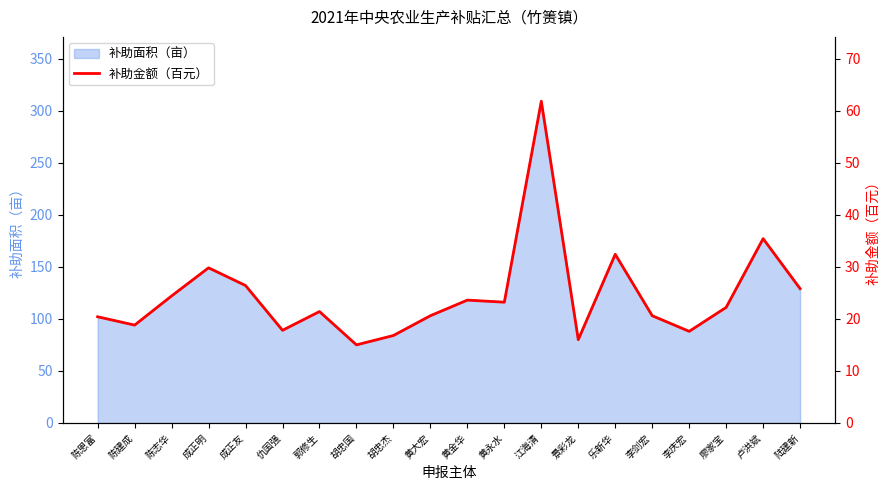

Where is the first local minimum?

陈建成